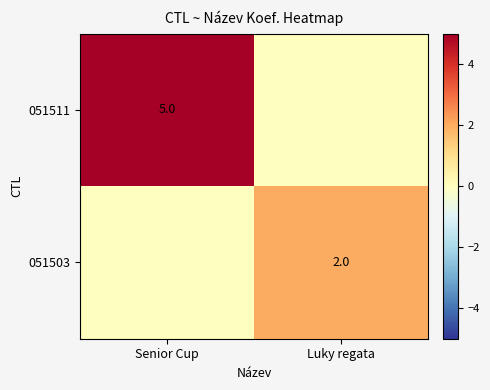

Which series has the largest total across all categories?

051511